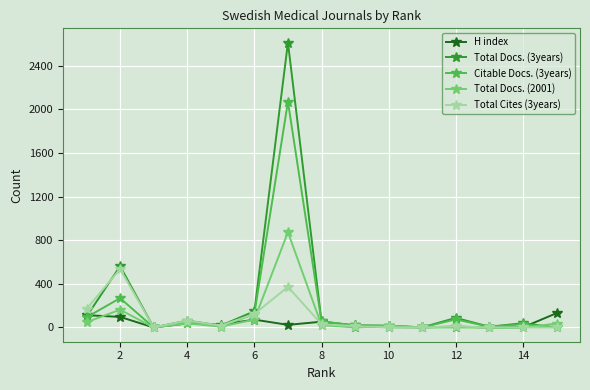

Which series has the largest range (max minus min)?

Total Docs. (3years)